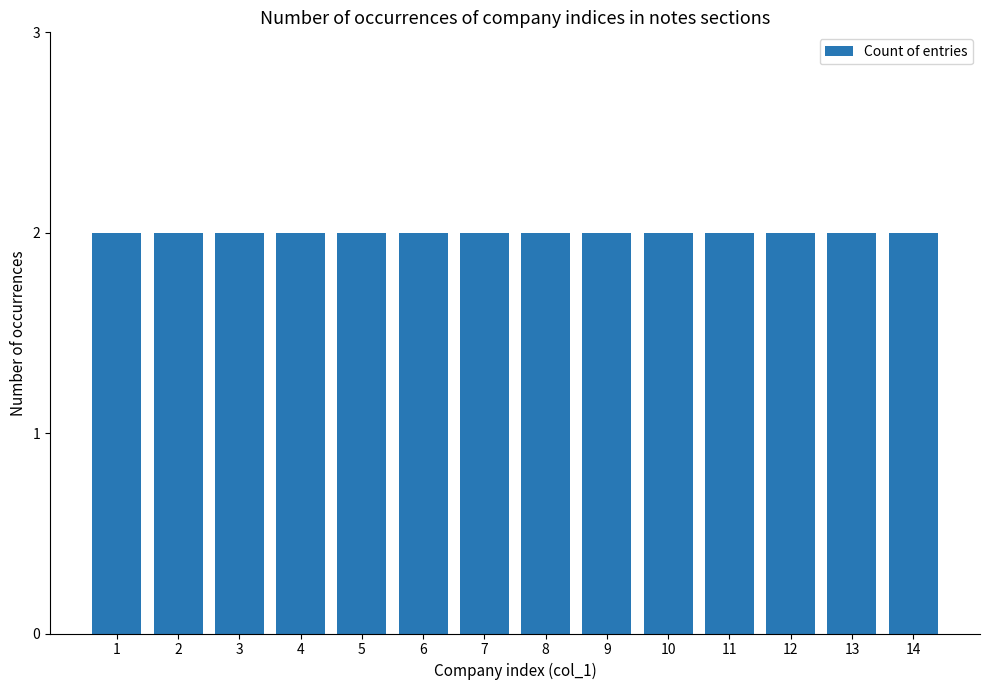

Are the bars grouped side by side (vs. stacked)?

No